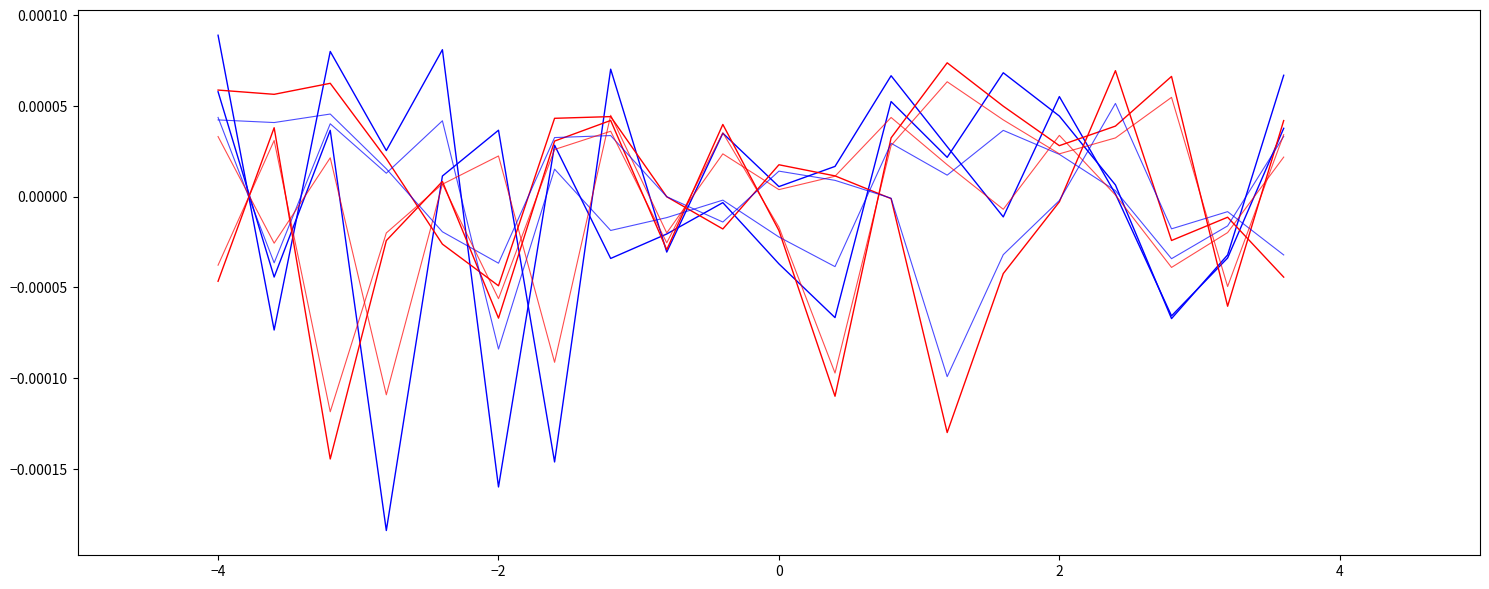

How many lines are shown in the chart?

8